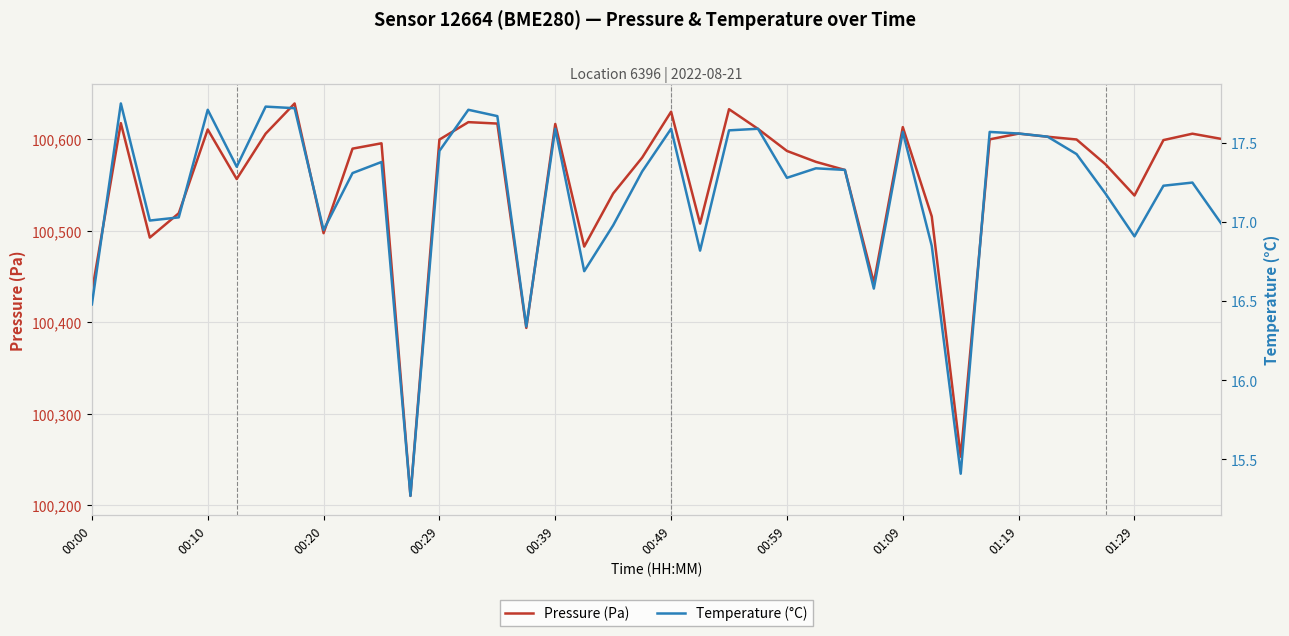

How many values in the Temperature (°C) series exceed 17?

28